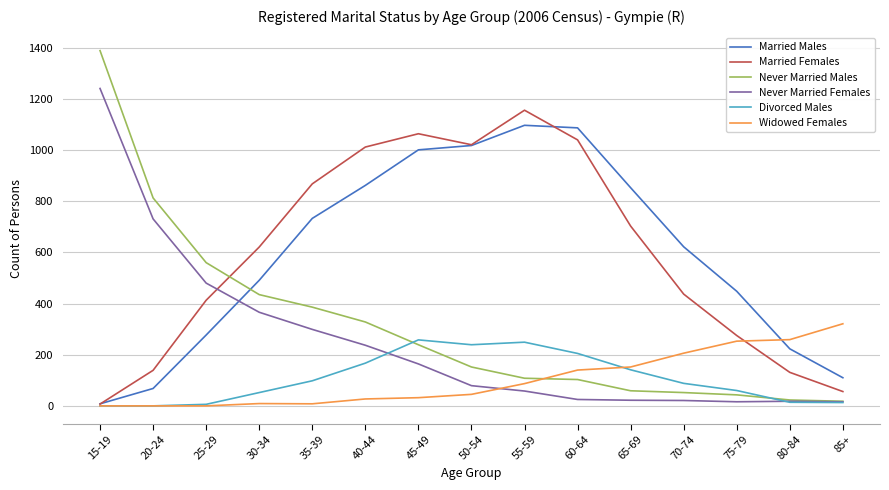

Is the value of Married Females at 85+ greater than the value of Never Married Females at 20-24?

No